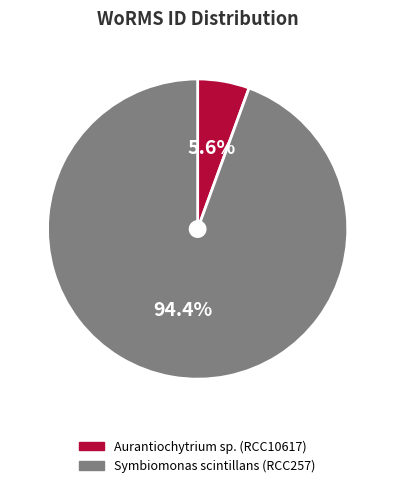

Is Symbiomonas scintillans (RCC257) the majority of the pie?

Yes